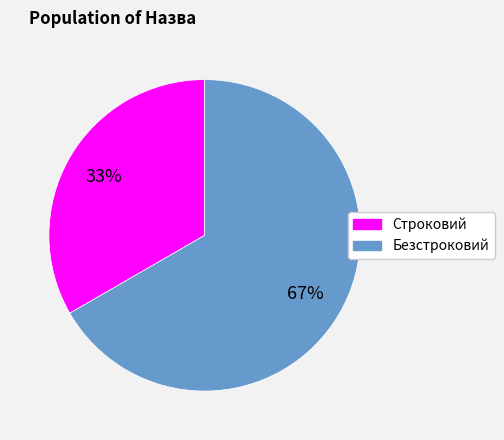

Is the sum of Строковий and Безстроковий greater than half?

Yes